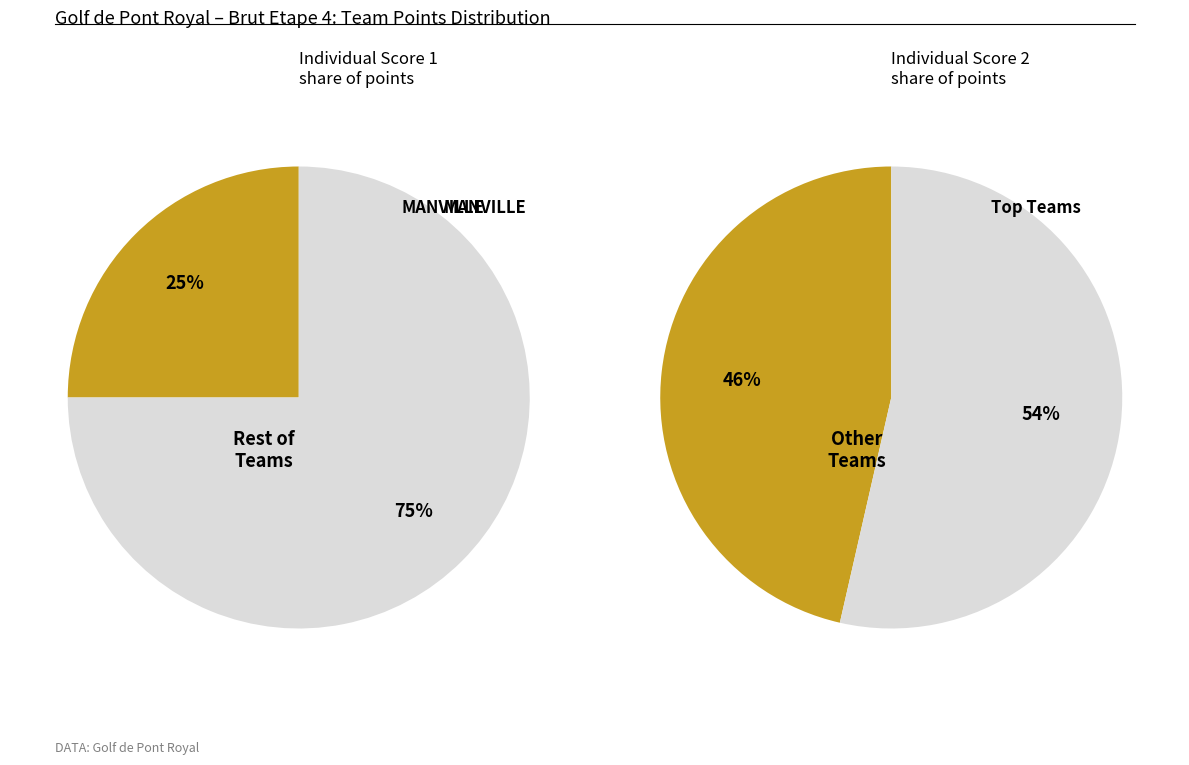

True or false: BASTIDE DE LA SALETTE 3 accounts for 1% of the total.

False